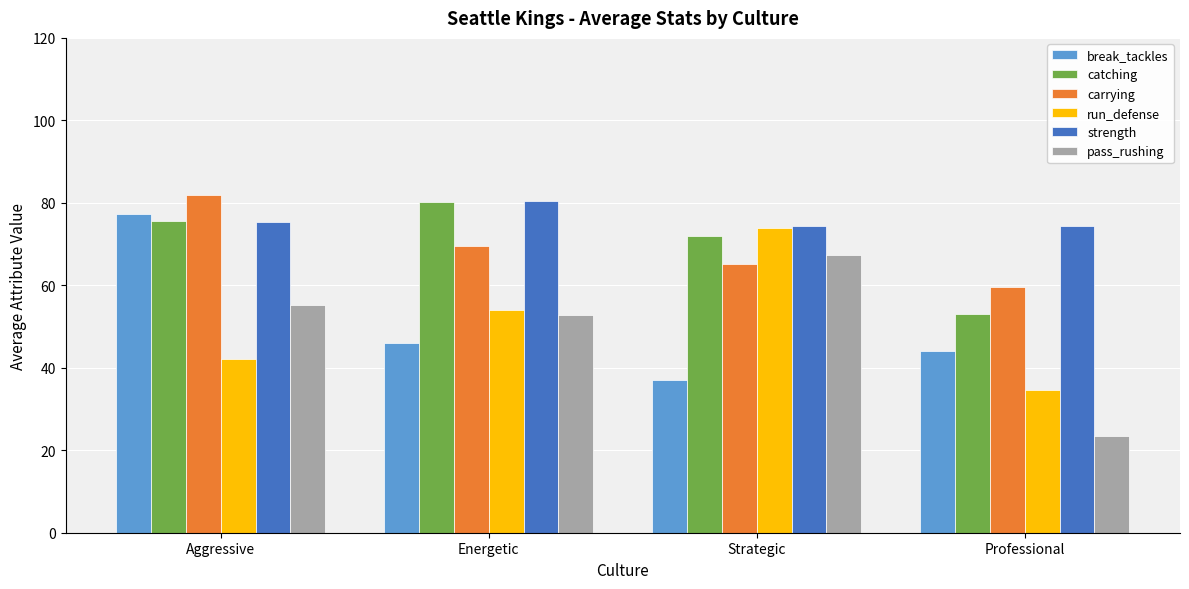

The value of strength at Energetic is 80.4. True or false?

True